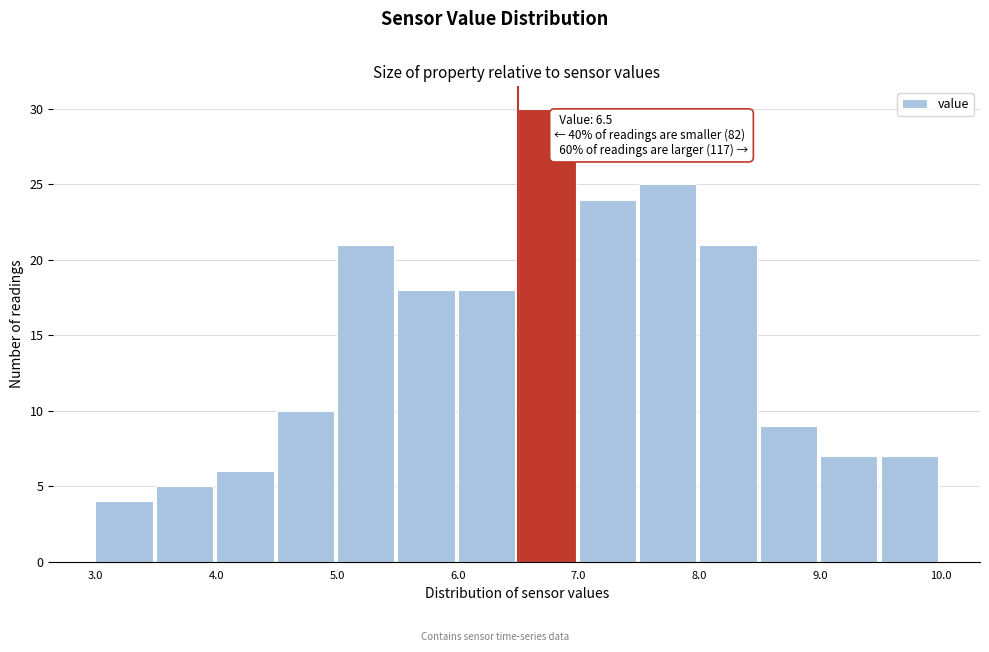

Which range on the x-axis has the tallest bar?

6.5 to 7.0